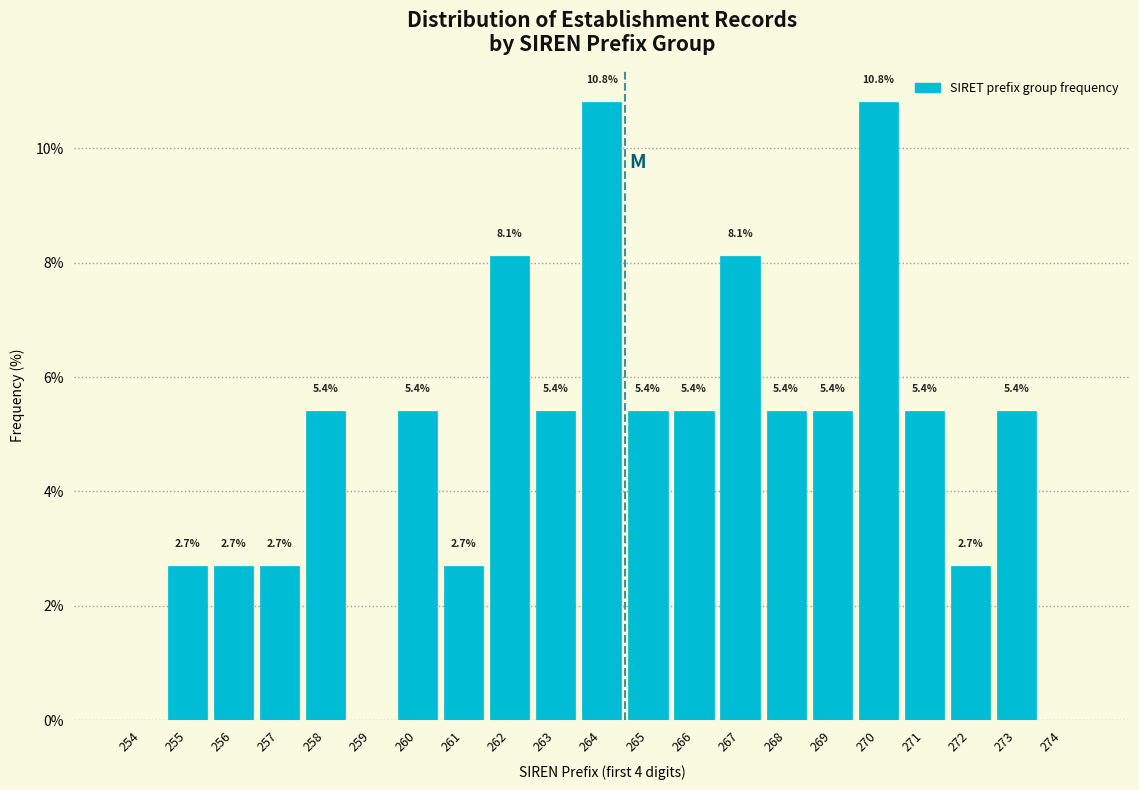

Reading left to right, what are all the values shown in this chart?

254=0.0	255=2.7	256=2.7	257=2.7	258=5.4	259=0.0	260=5.4	261=2.7	262=8.1	263=5.4	264=10.8	265=5.4	266=5.4	267=8.1	268=5.4	269=5.4	270=10.8	271=5.4	272=2.7	273=5.4	274=0.0